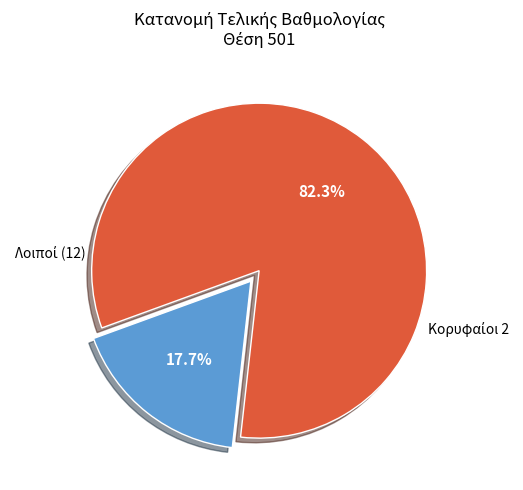

How many segments does this pie chart have?

2